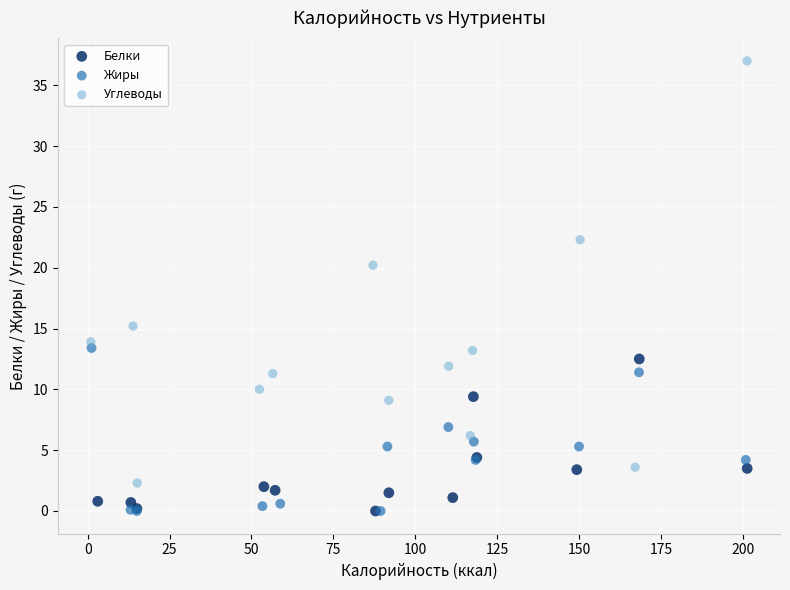

What are all the series names shown in the legend?

Белки, Жиры, Углеводы